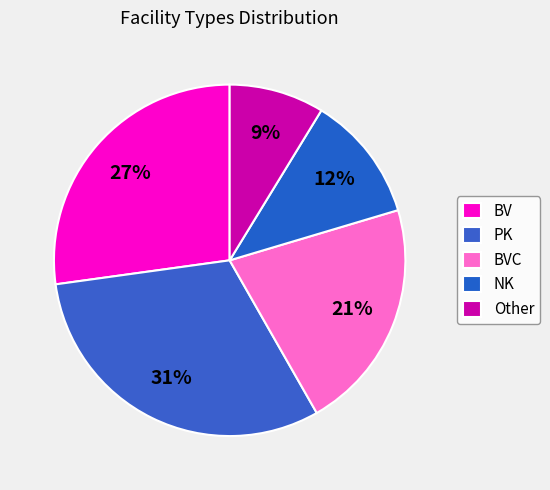

What portion of the pie excludes NK?

88.3%